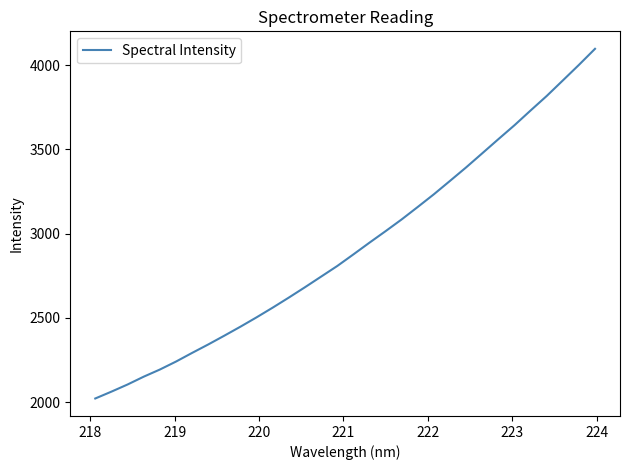

What is the difference between the maximum and minimum values?

2075.7